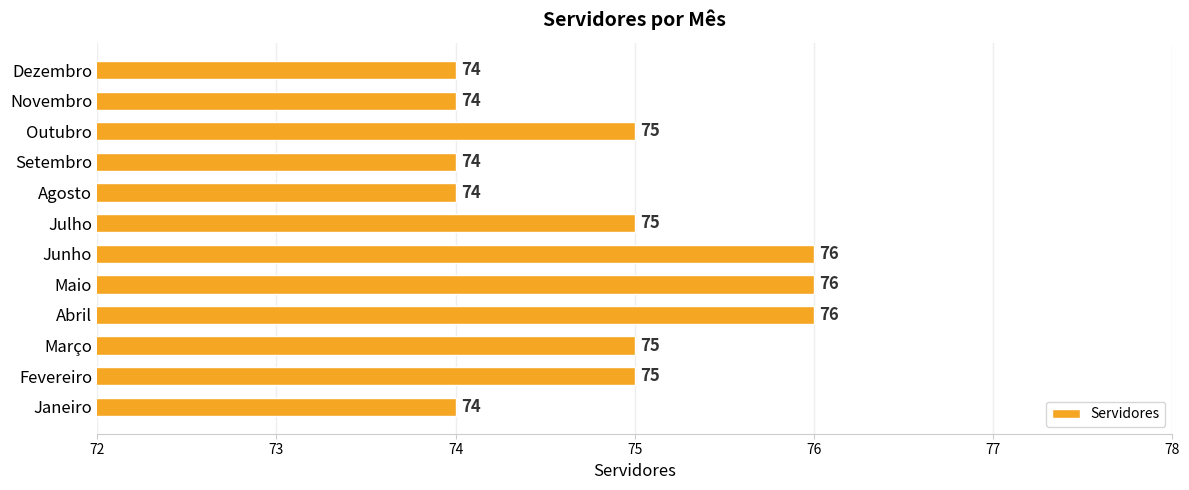

What is the approximate value at Setembro?

74